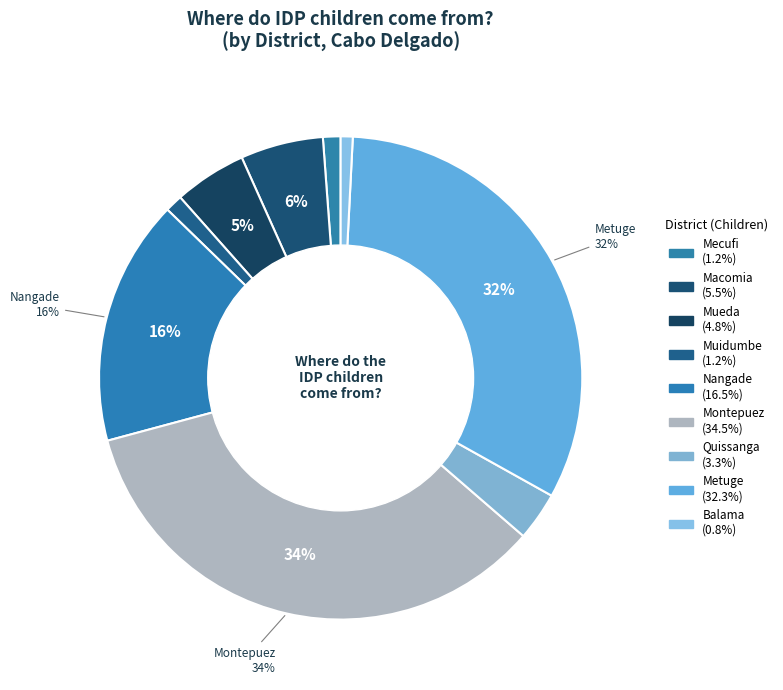

What is the ratio of the value at Macomia to the value at Metuge?

0.2